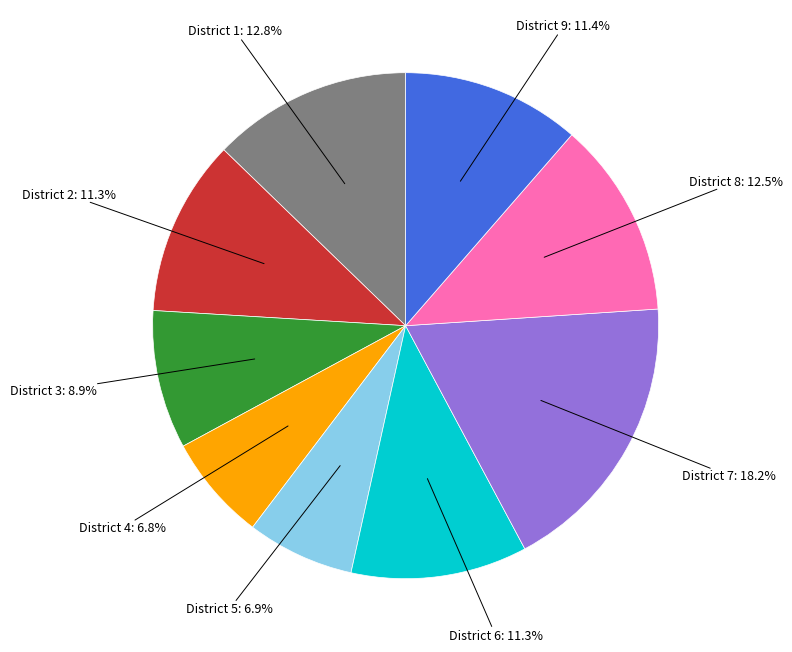

Is there any slice that represents more than half of the pie?

No